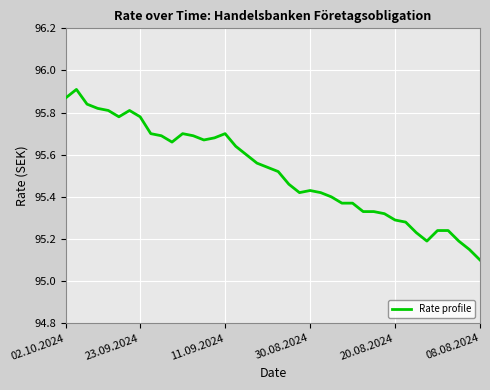

What is the smallest value displayed?

95.1